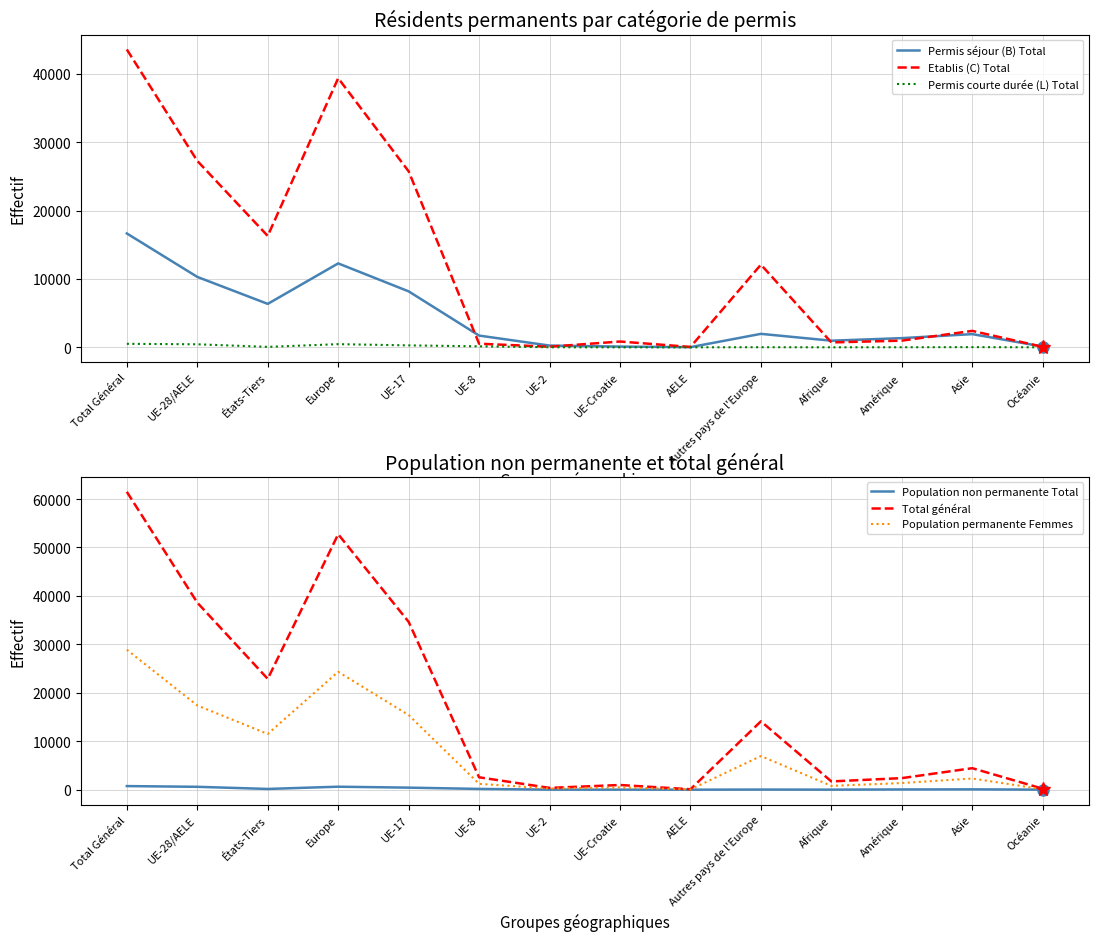

True or false: Population non permanente Total and Permis courte durée (L) Total intersect in this chart.

True